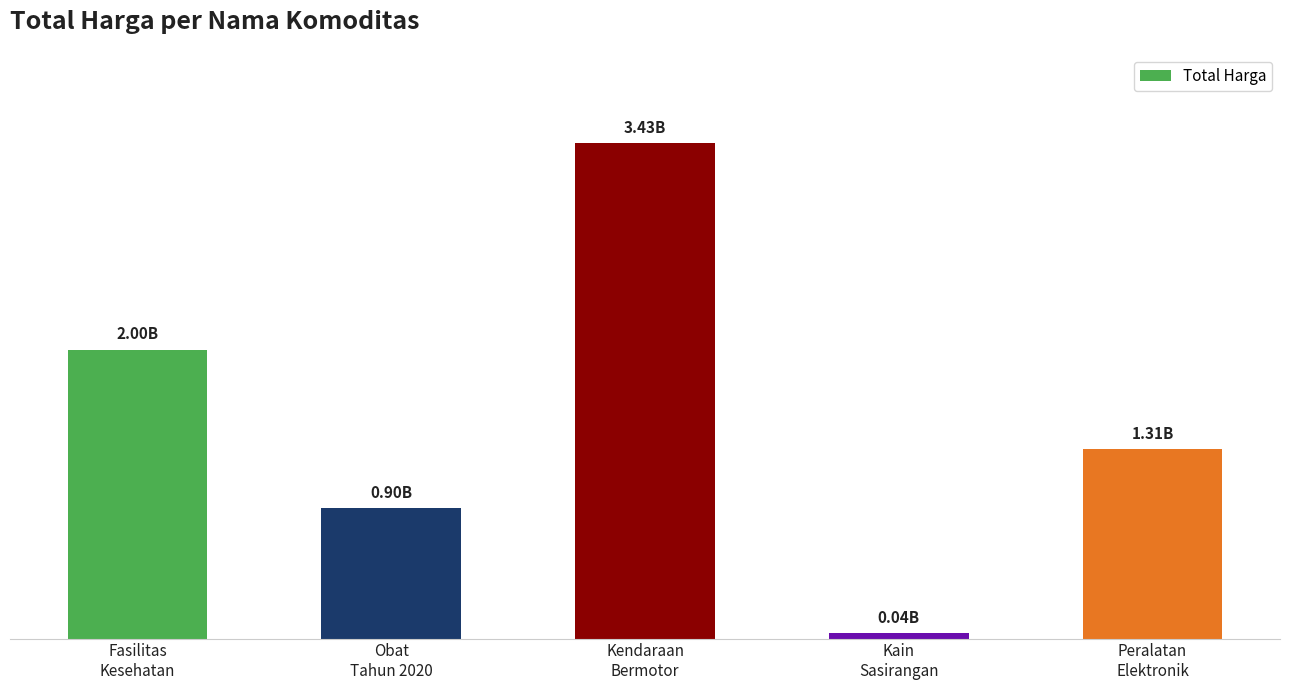

What is the change in value from Obat
Tahun 2020 to Peralatan
Elektronik?

+407309600